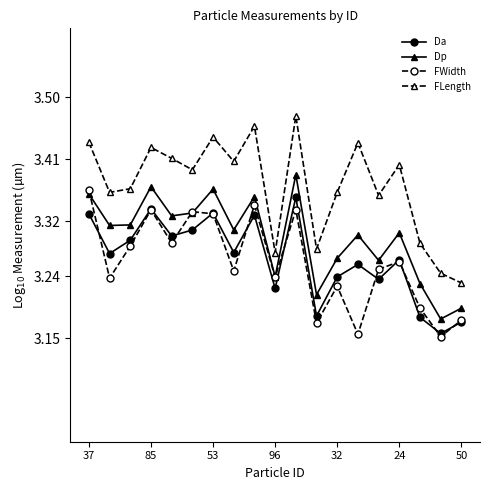

Does the chart have visible grid lines?

No